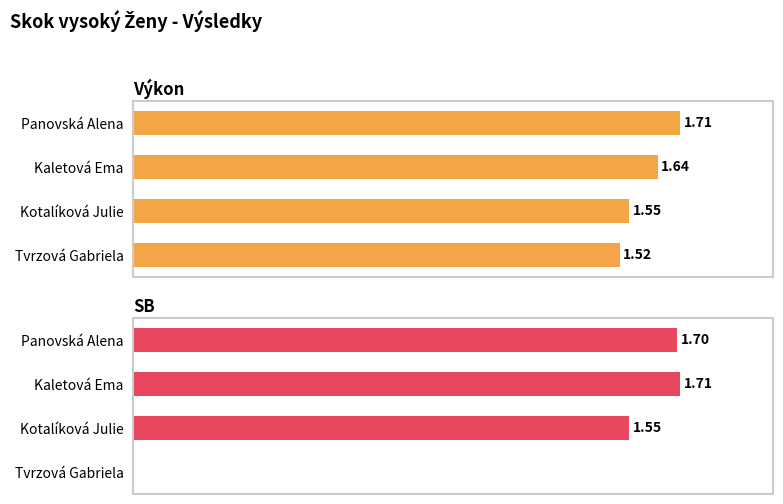

What is the lowest value of the Výkon series?

1.5